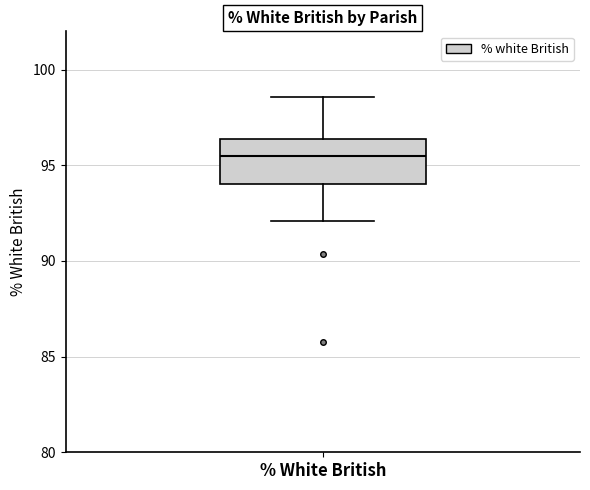

Transcribe this box plot: give where the median line is, the range the box spans, and where the two whiskers end, as read against the y-axis. The values are not printed on the chart, so give them approximately, as read against the axis.

median 95.5, box 94.0 to 96.5, whiskers 92.0 to 98.5